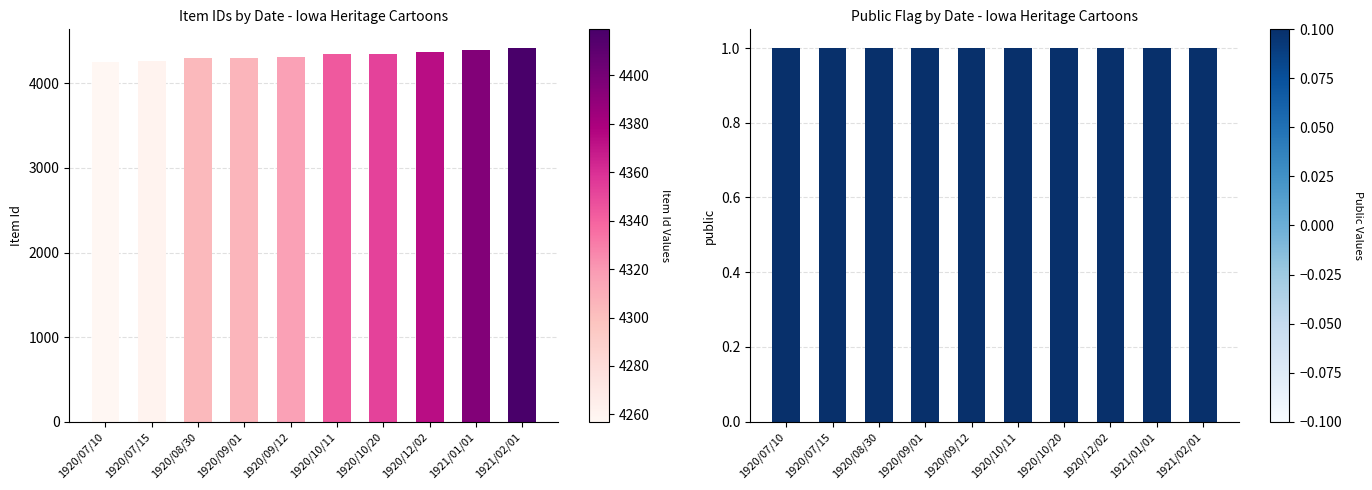

What is the difference between the highest and lowest values at 1920/09/01?

4305